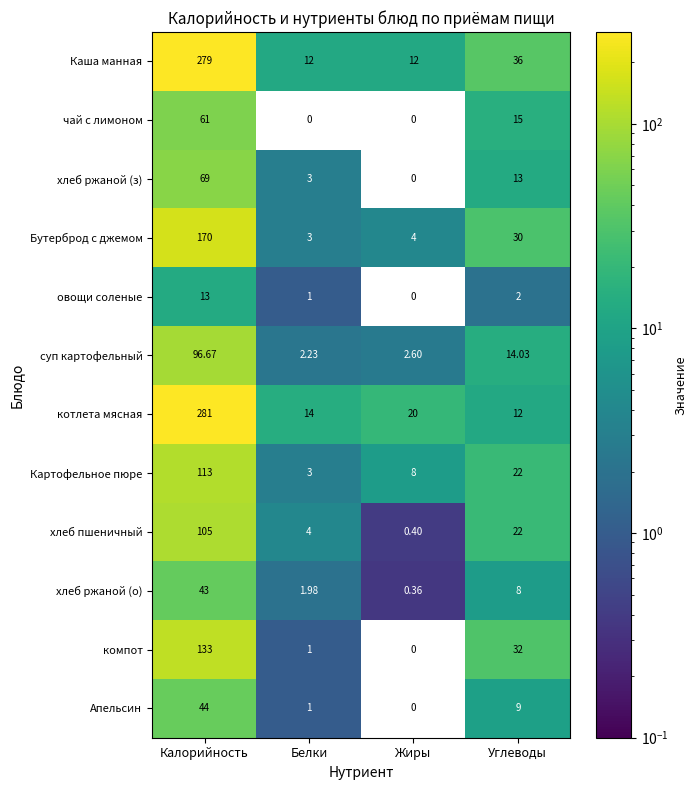

Count the number of data series in this chart.

12